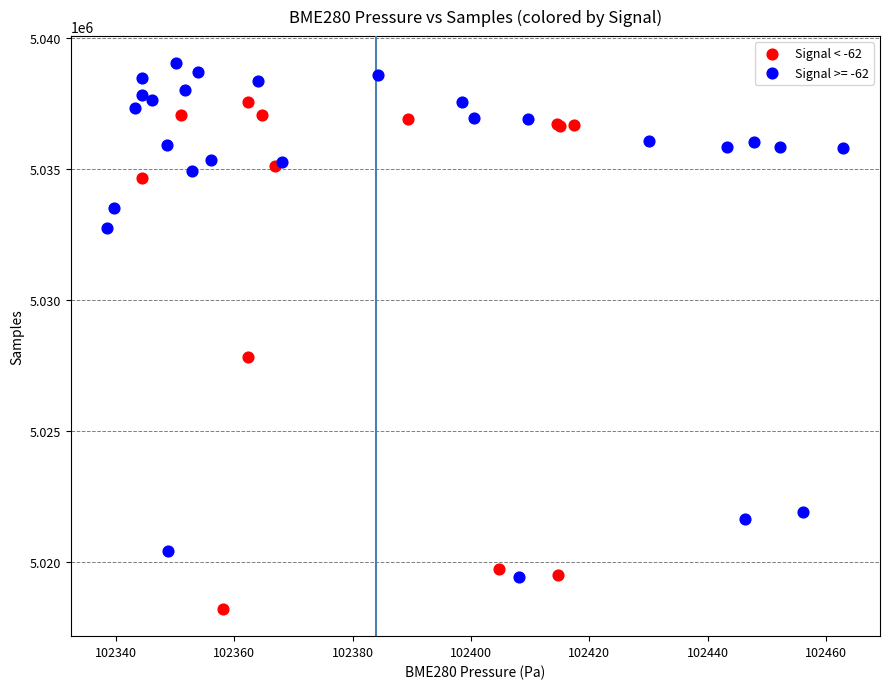

Which series reaches the maximum Y coordinate?

Signal >= -62